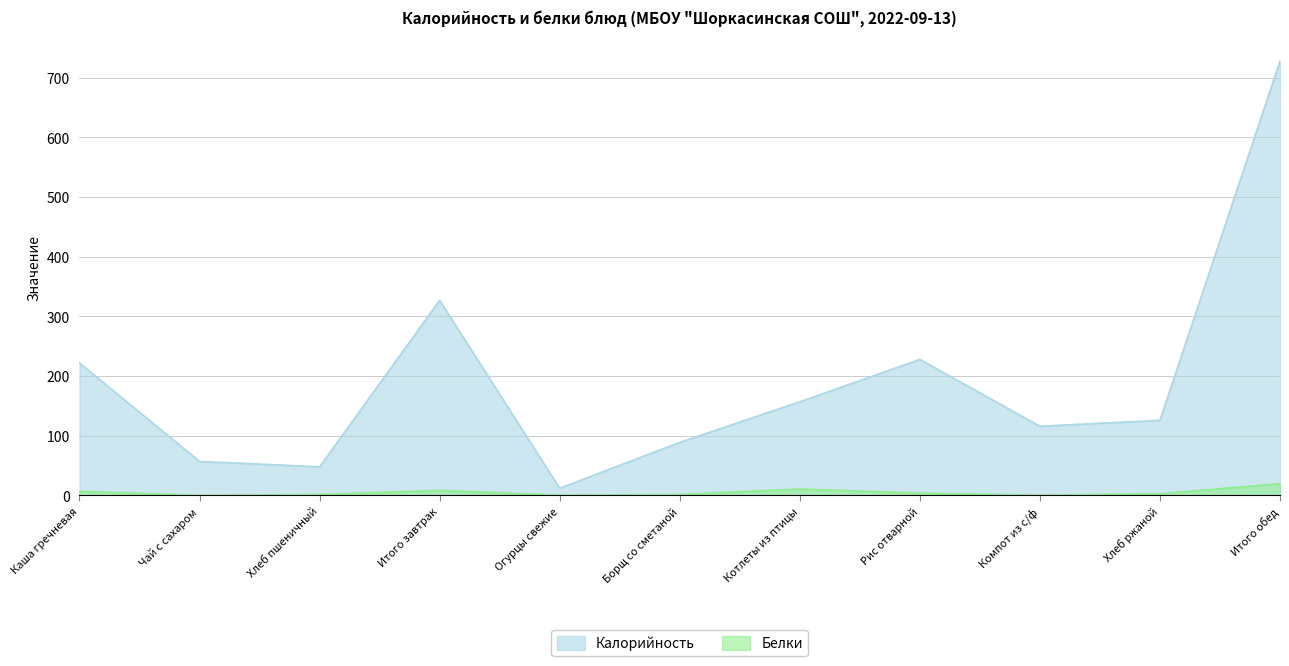

What is the label of the 2nd point from the left?

Чай с сахаром